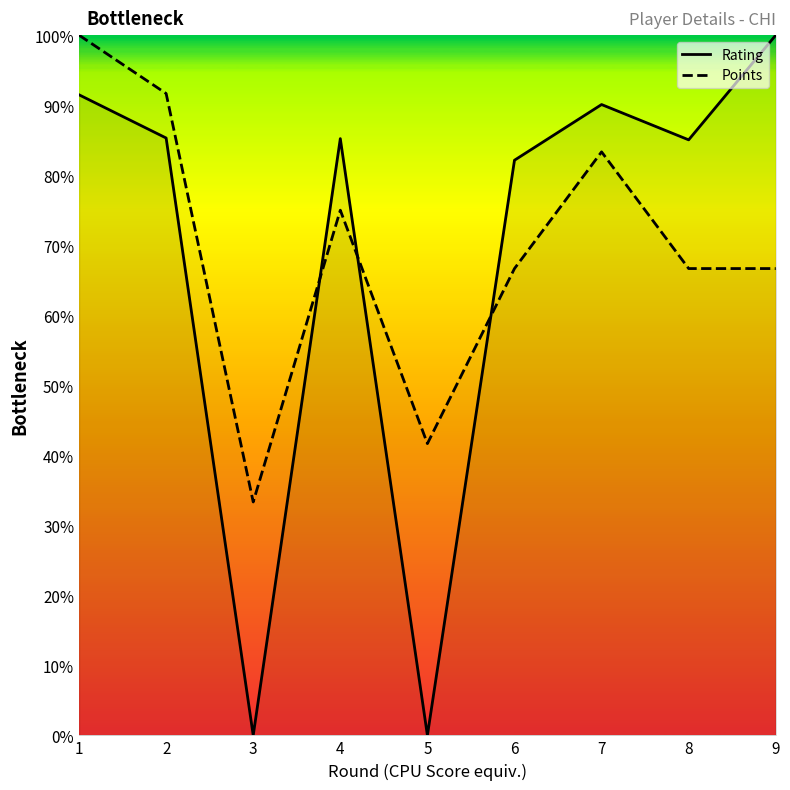

Between 6 and 8, which series saw the biggest shift?

Rating